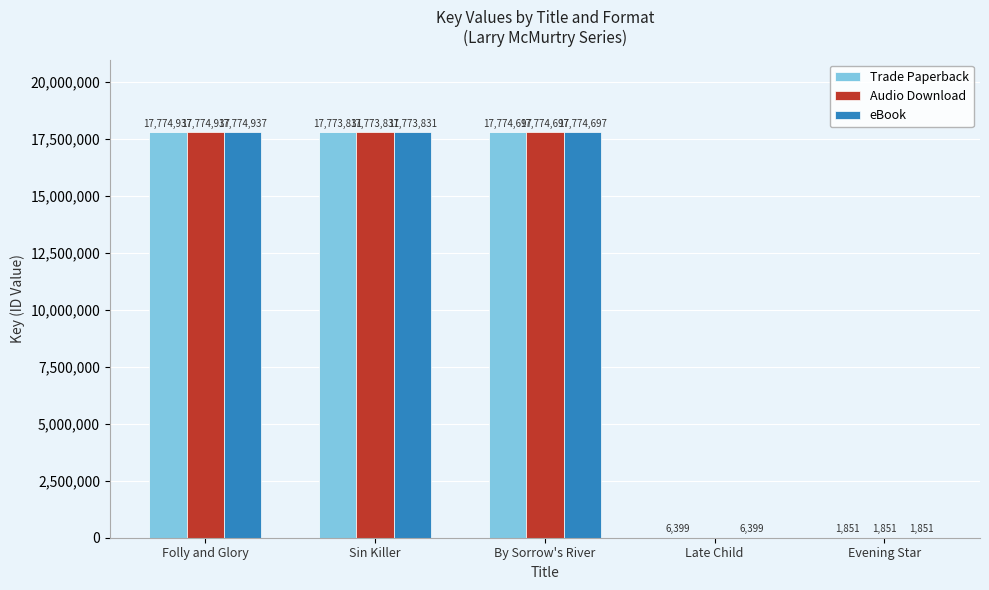

True or false: eBook has a value of 17774937 at Folly and Glory.

True